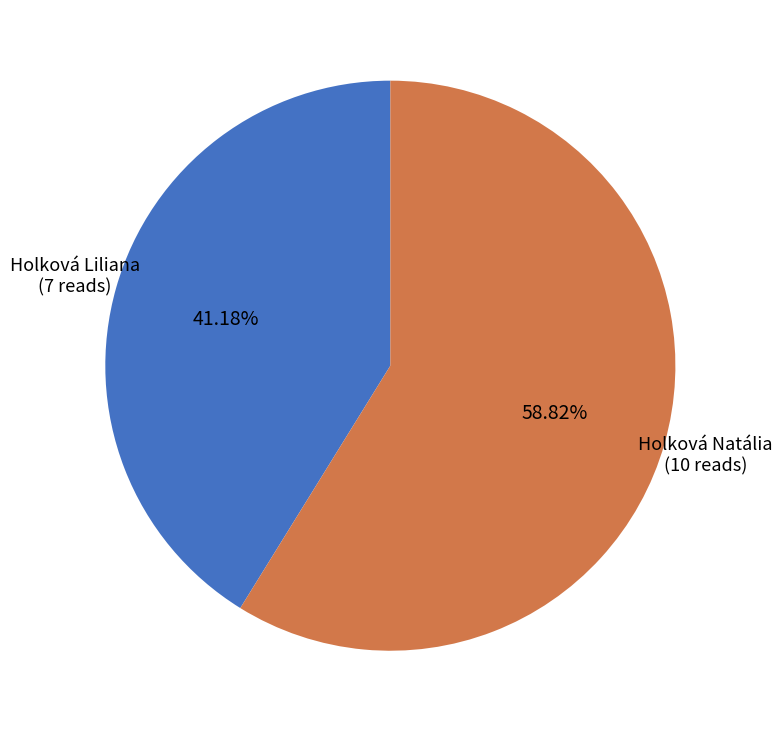

Does any single category account for the majority?

Yes